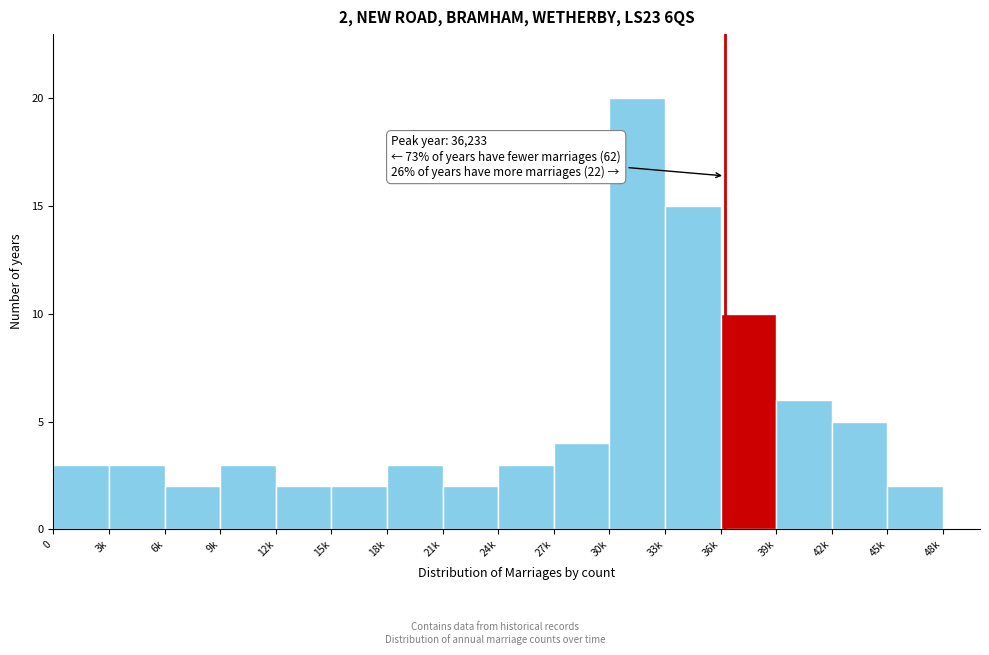

Reading left to right, extract all data points from this chart.

0=3	3k=3	6k=2	9k=3	12k=2	15k=2	18k=3	21k=2	24k=3	27k=4	30k=20	33k=15	36k=10	39k=6	42k=5	45k=2